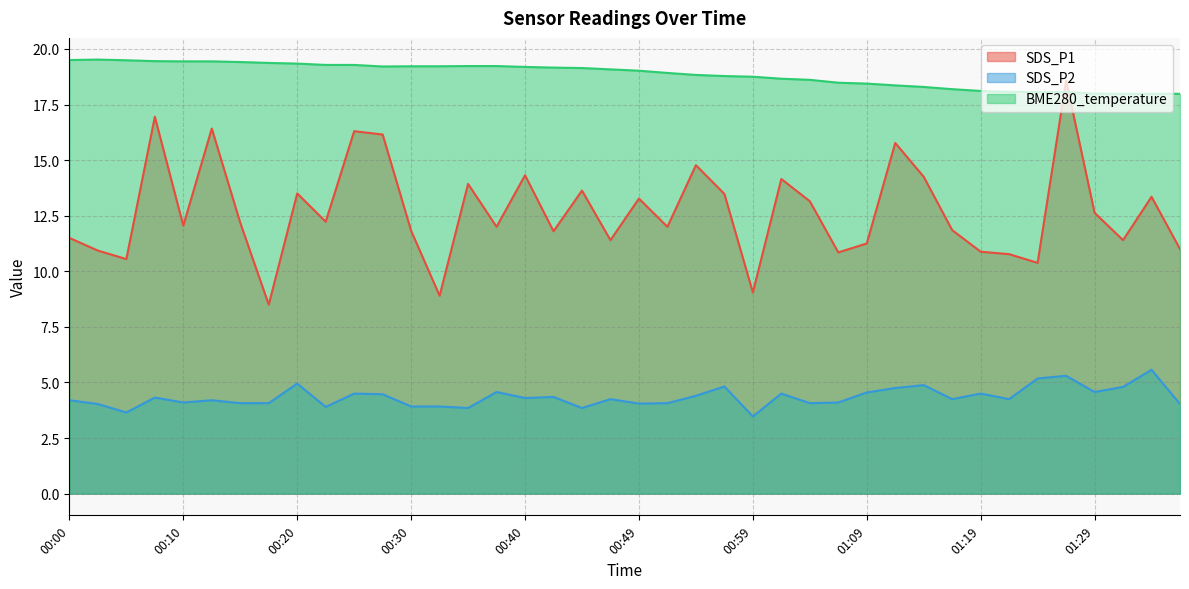

Is the value of BME280_temperature at 00:44 greater than the value of SDS_P2 at 01:02?

Yes